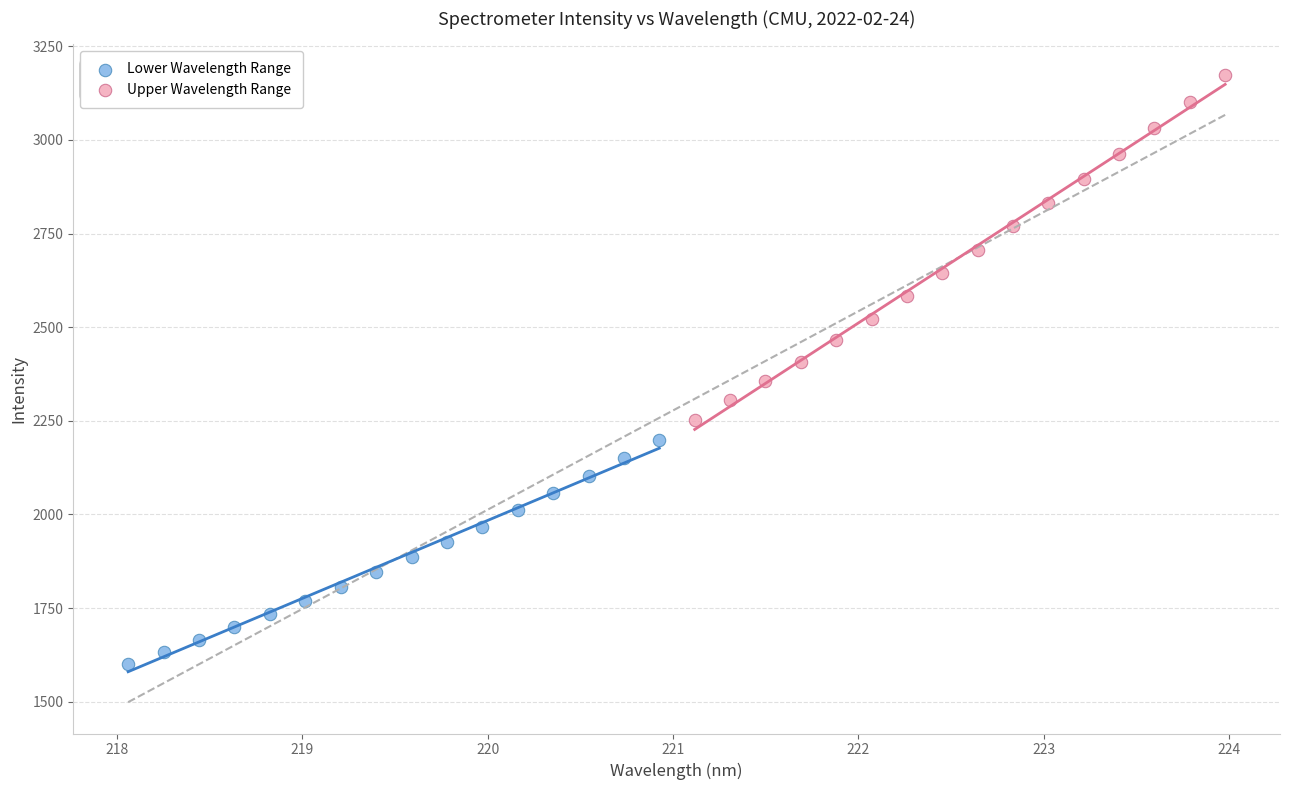

Which series has the largest Y range (max minus min)?

Upper Wavelength Range